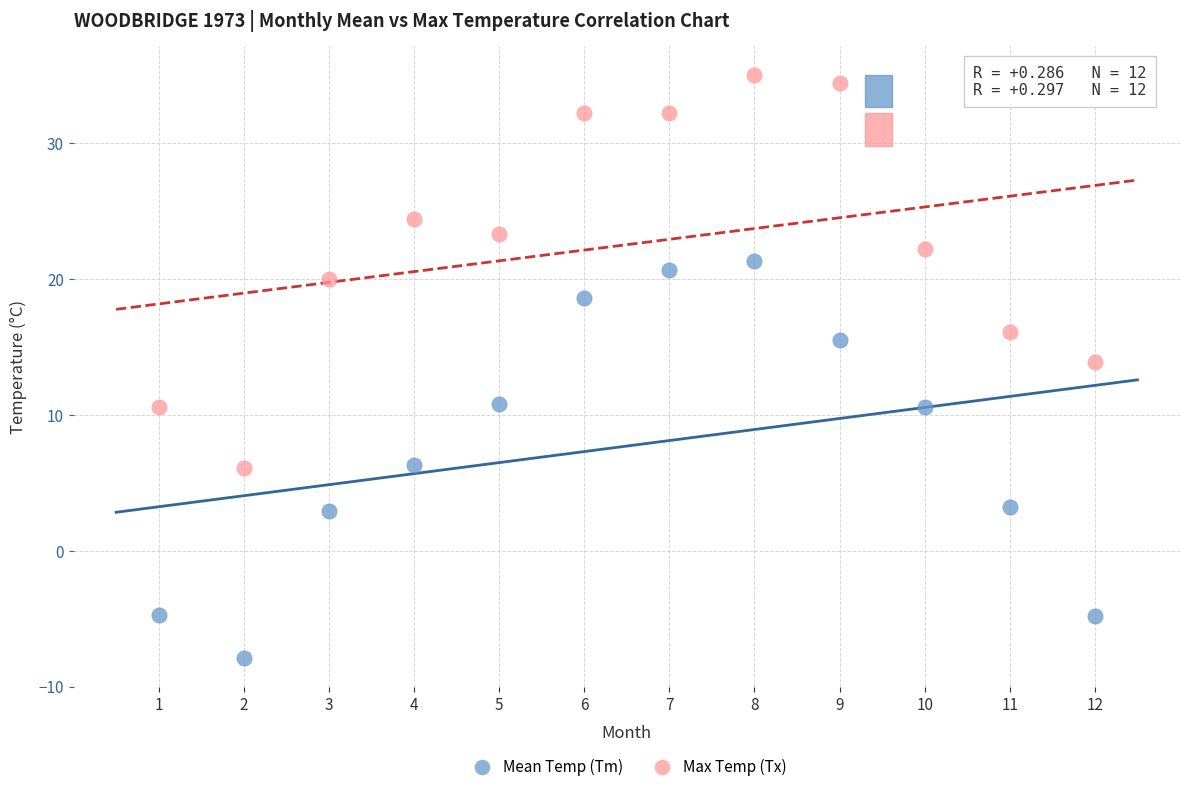

What is the X range (max minus min) for the scatter plot?

11.0